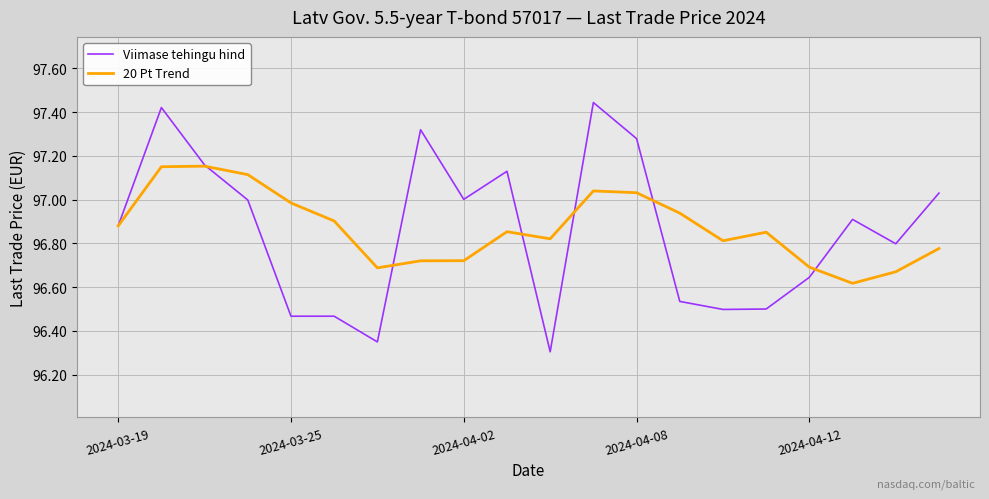

Which series has the widest spread of values?

Viimase tehingu hind